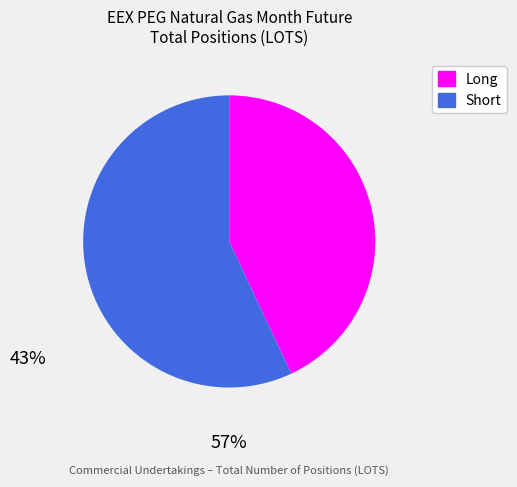

True or false: Long accounts for 30% of the total.

False